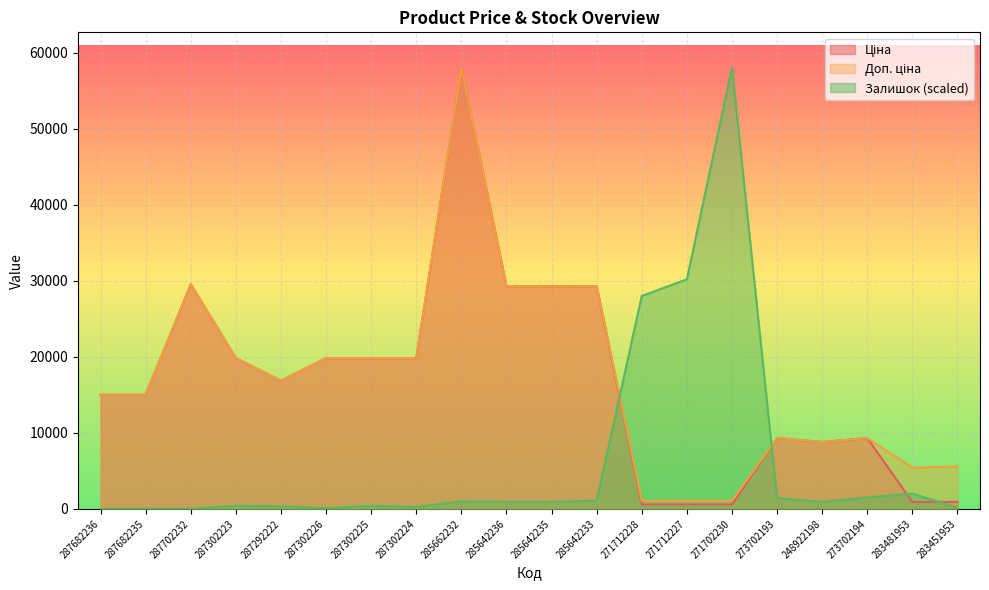

What is the difference between the maximum and second lowest values in the Ціна series?

57451.0